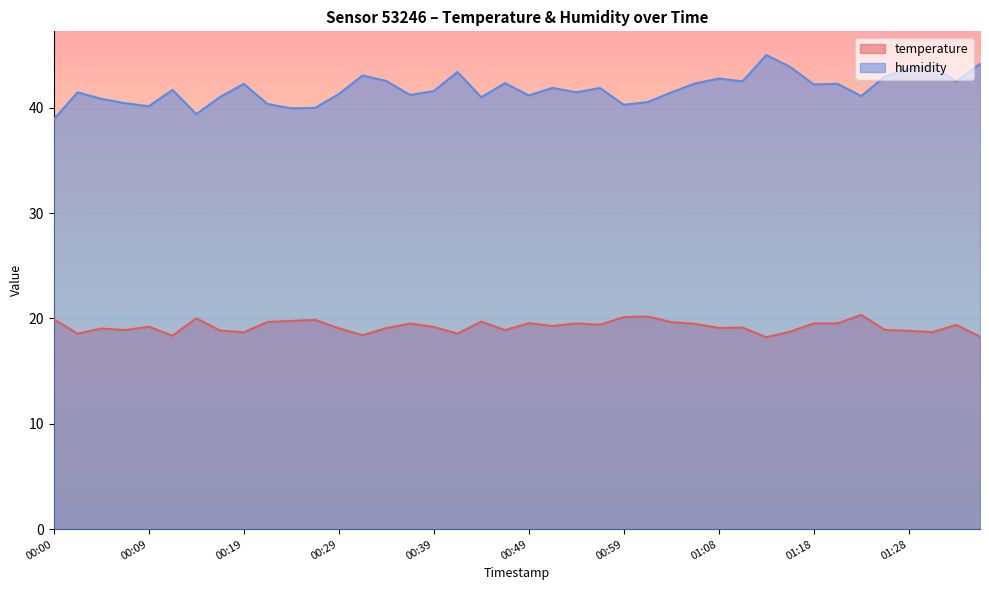

Where is the first local maximum for temperature?

00:05